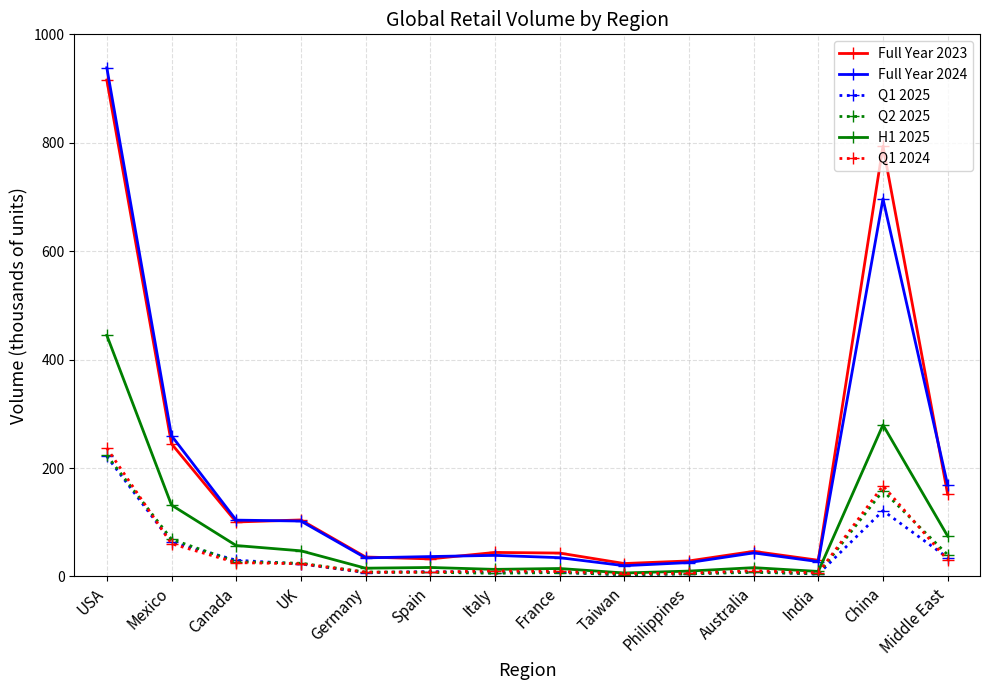

At which category is the sum across all series the highest?

USA